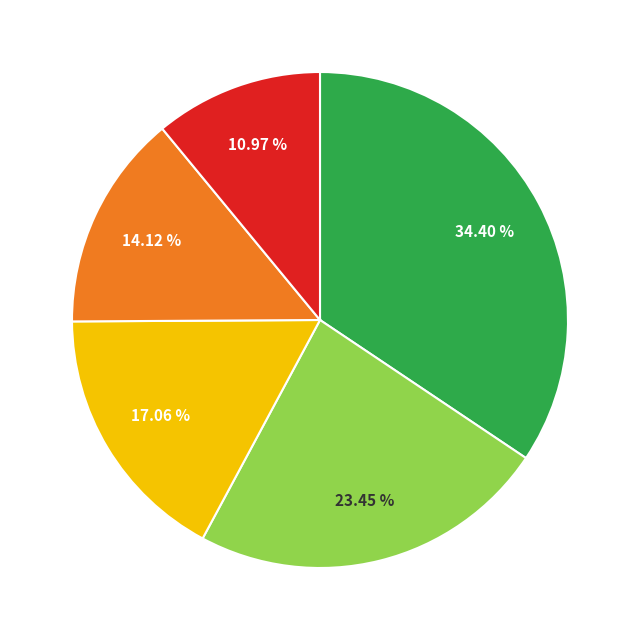

Is there a majority slice in this chart?

No